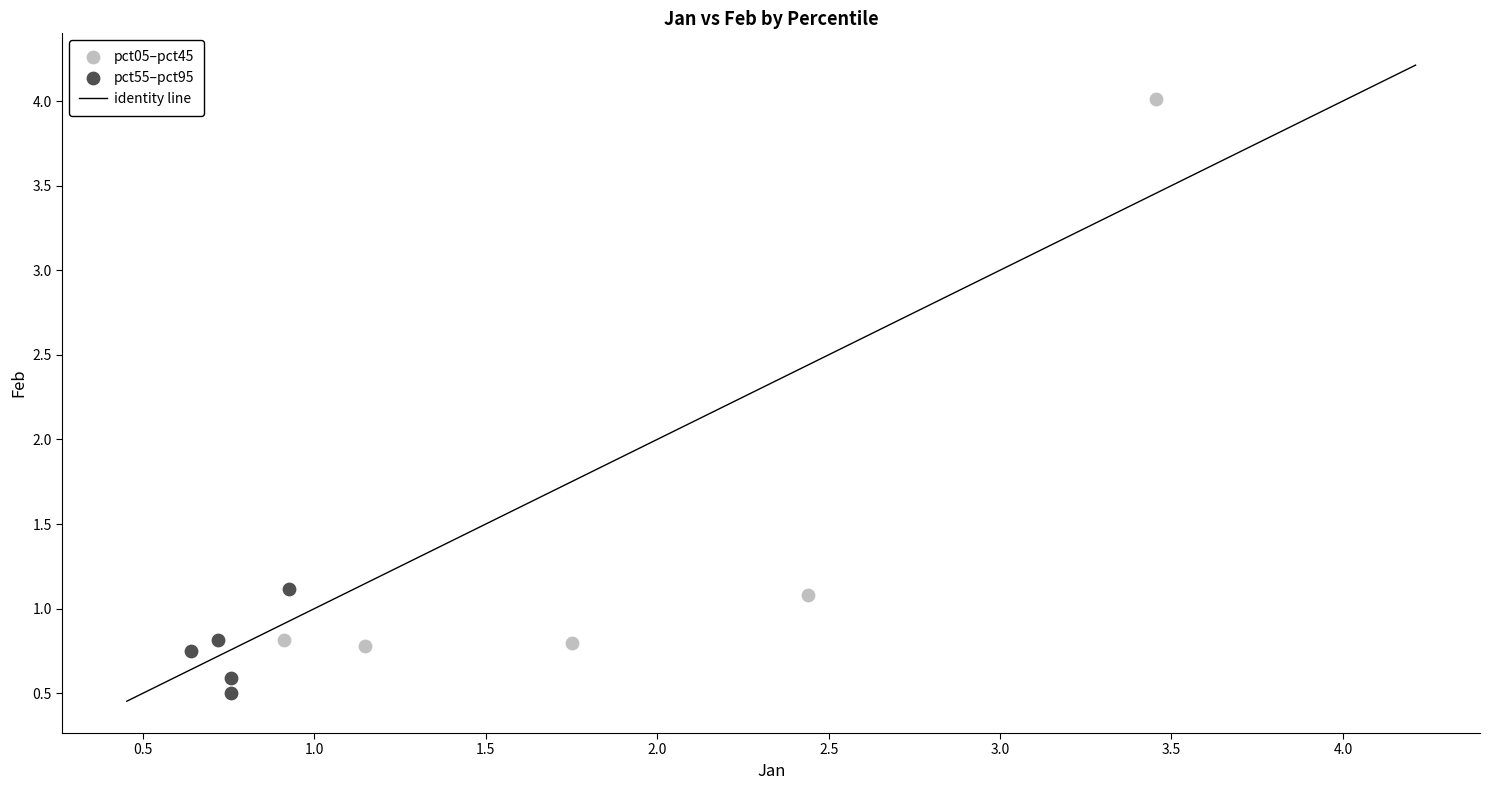

Which series contains the lowest Y value?

pct55–pct95